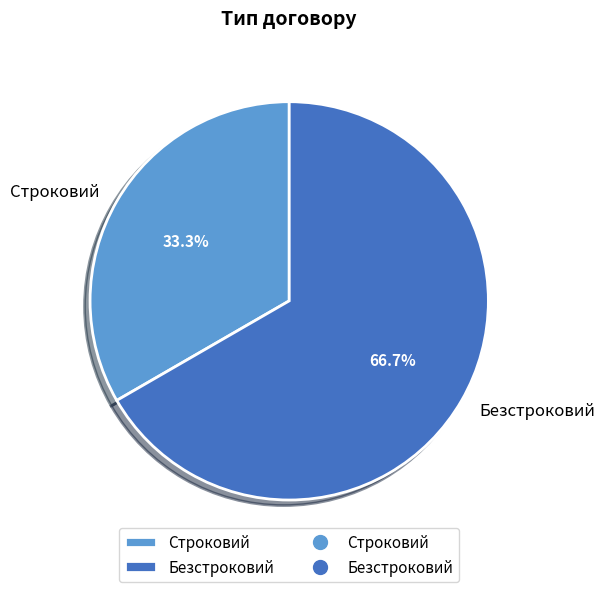

How many slices are in this pie chart?

2